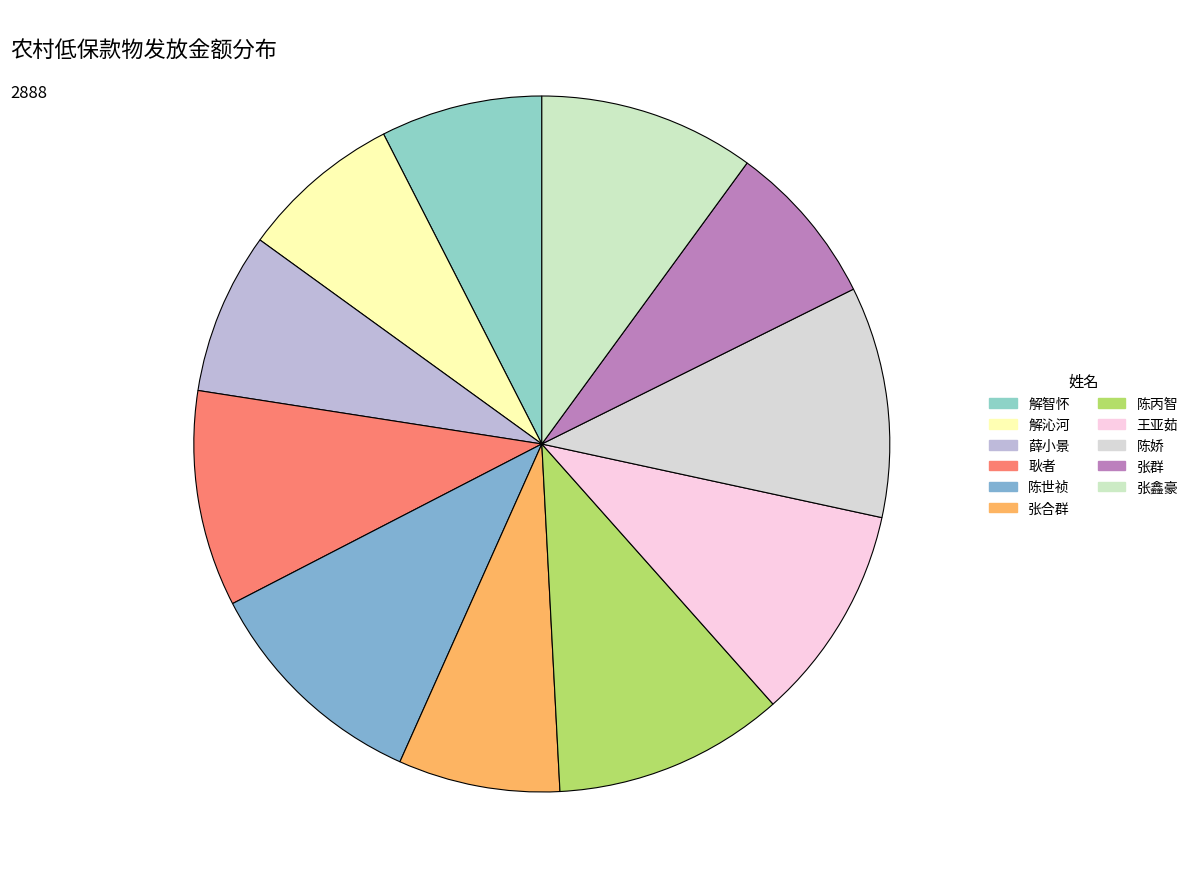

To the nearest percent, what portion does 王亚茹 represent?

10%